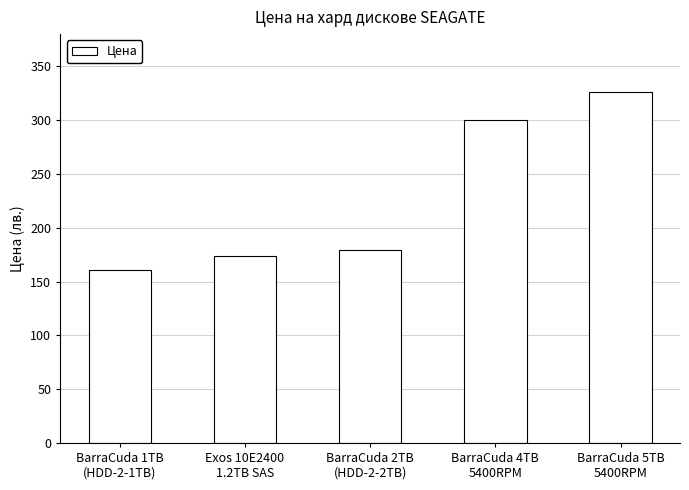

What is the difference between the second highest and second lowest values?

126.6